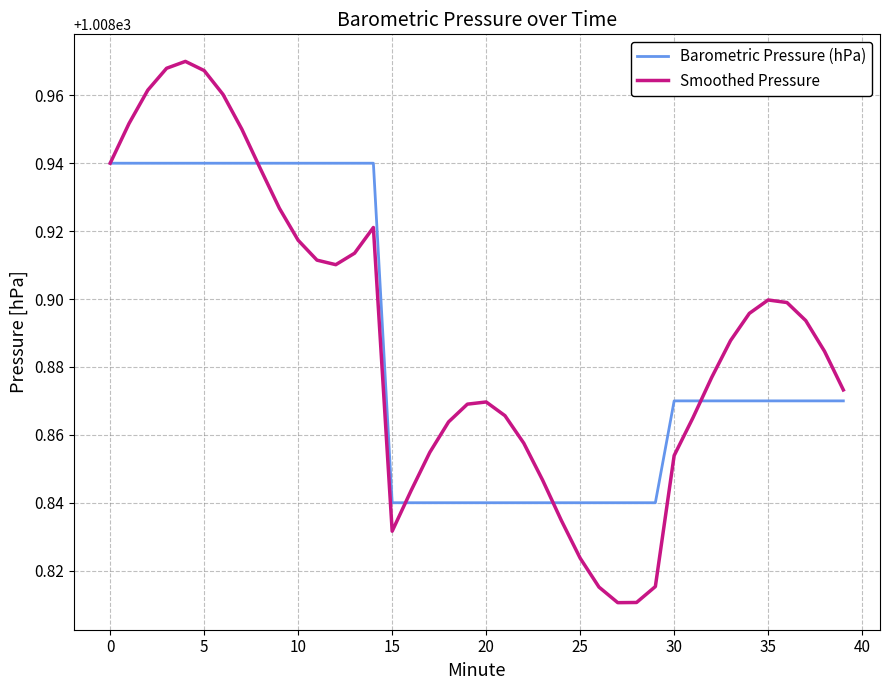

Which series has the widest spread of values?

Smoothed Pressure